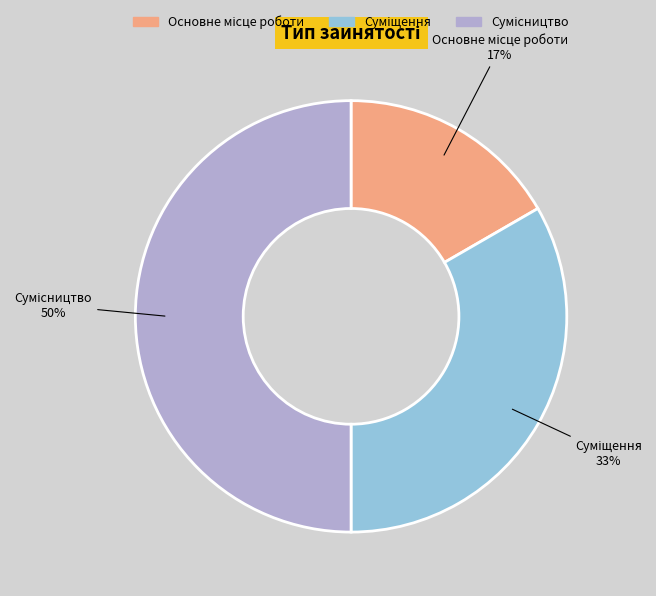

To the nearest percent, what is the difference between the largest and smallest slice percentages?

33%